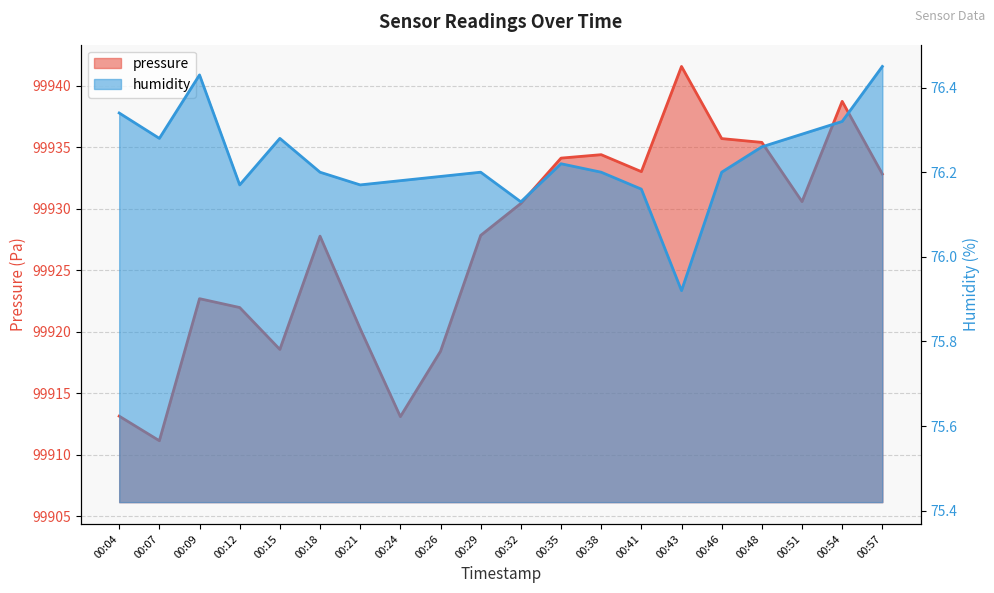

How many interior local peaks does the pressure series have?

5